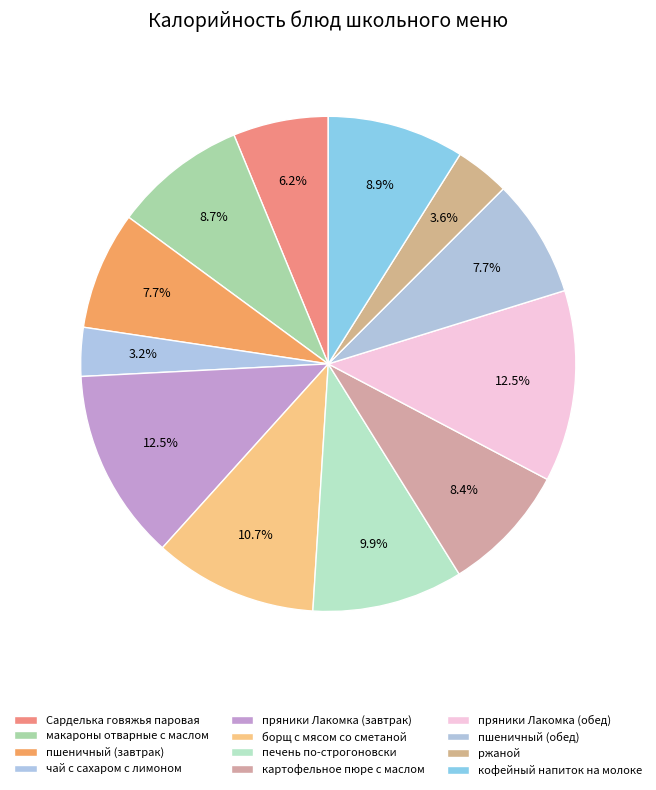

Count the number of slices in the pie.

12